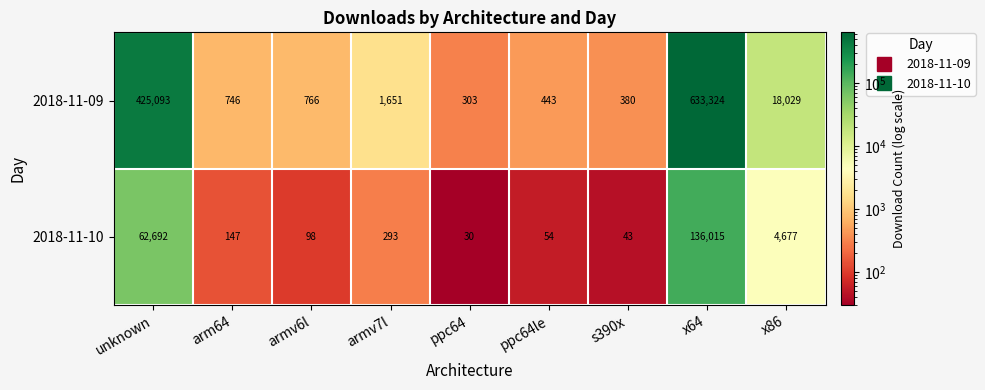

At how many categories does at least one series exceed 530551?

1